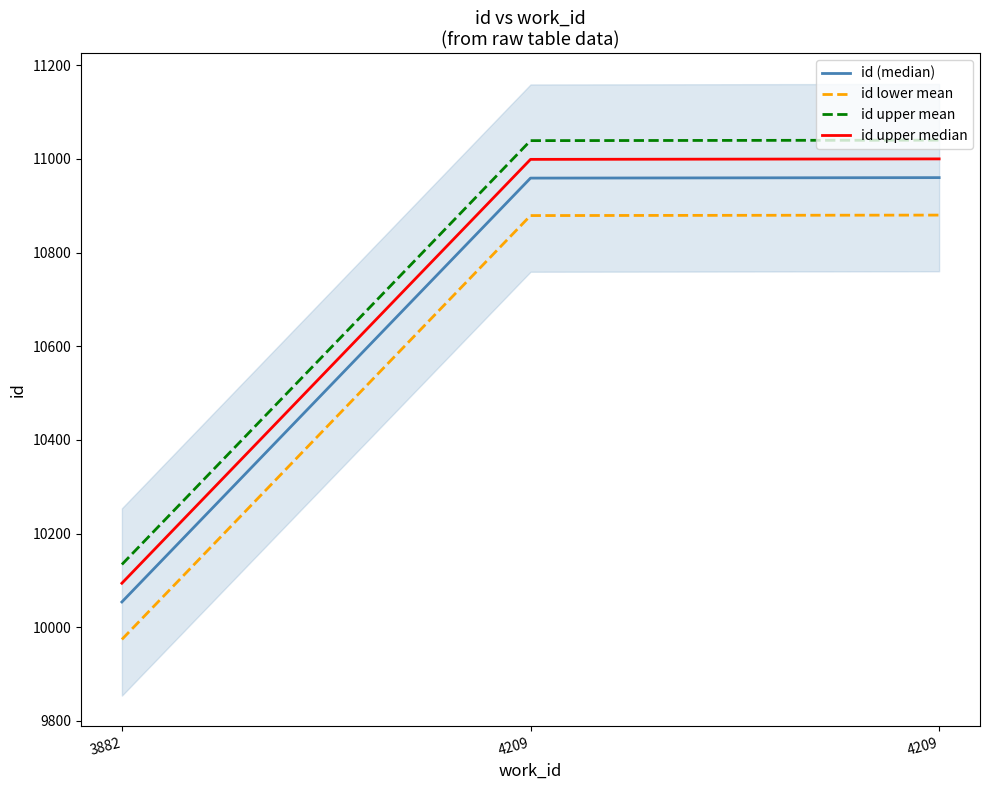

What is the smallest value displayed?

9974